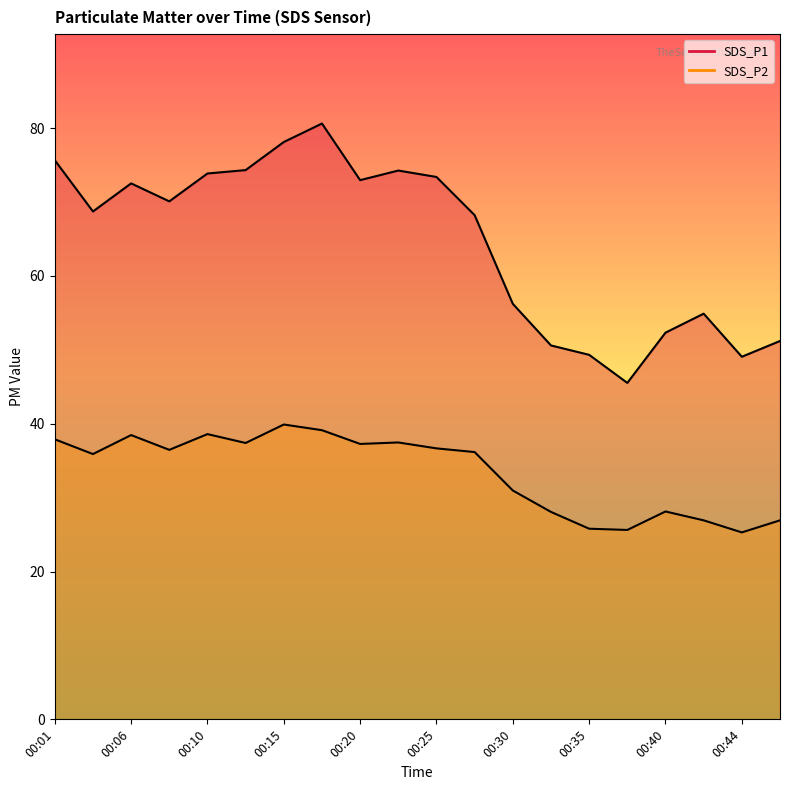

What is the difference between the second highest and second lowest values in the SDS_P2 series?

13.5